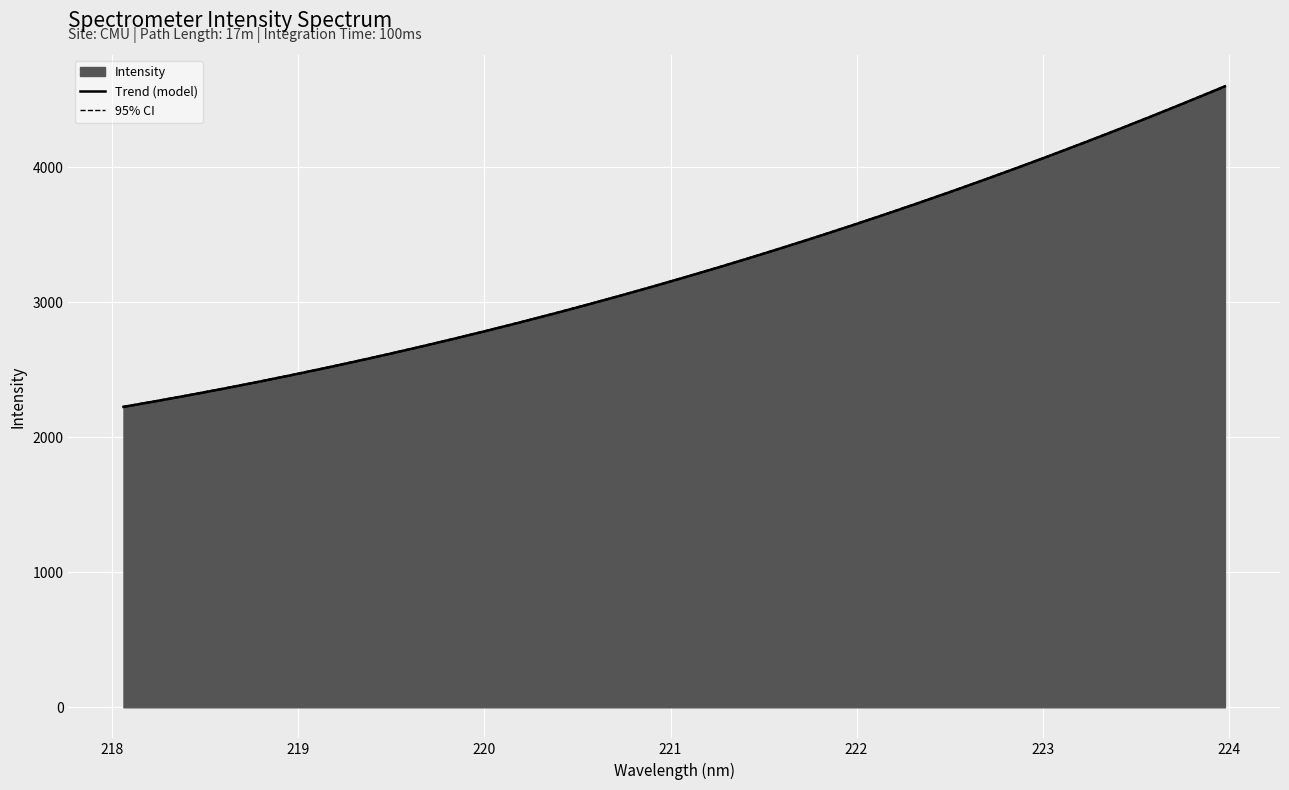

What is the label of the 16th point from the left?

220.9264